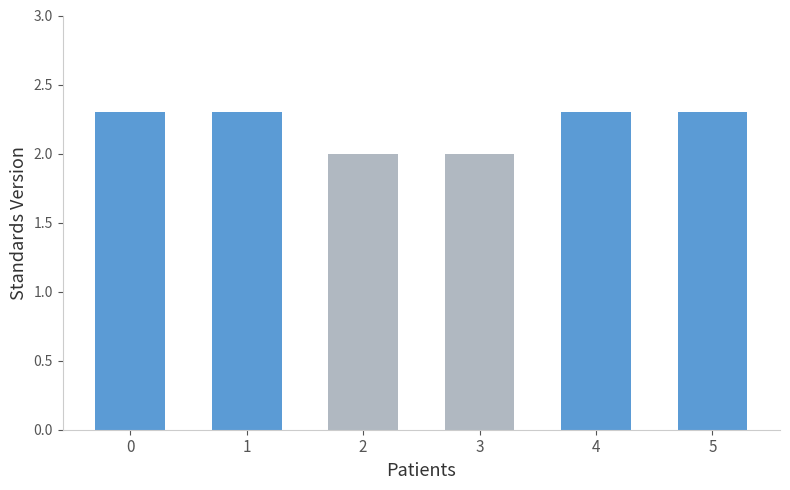

What is the minimum value shown in the chart?

2.0